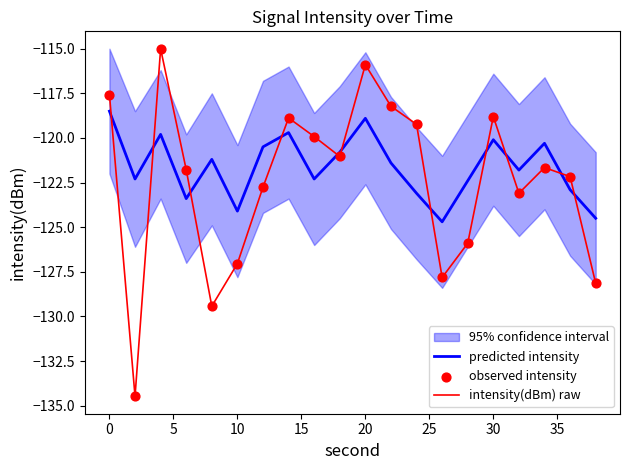

After their last crossing, which series has the higher values: predicted intensity or intensity(dBm) raw?

predicted intensity